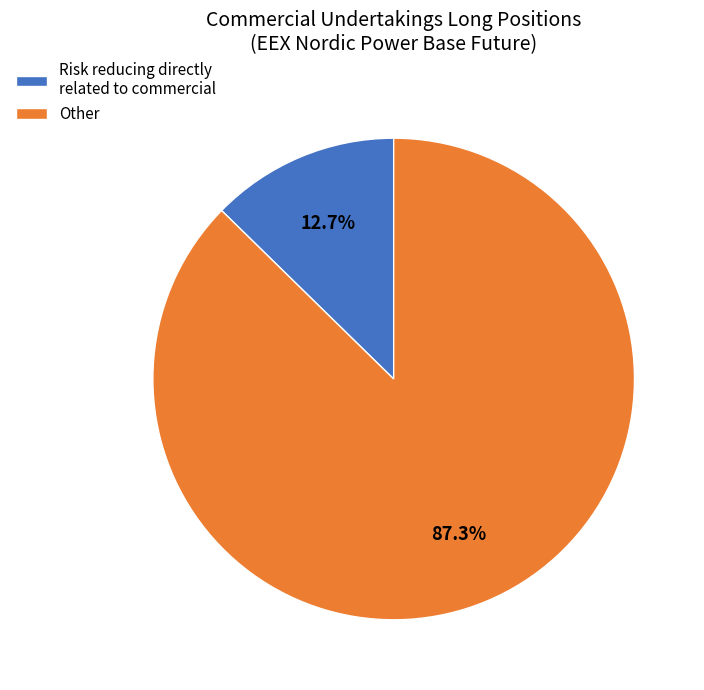

Do Risk reducing directly related to commercial and Other together represent more than half of the pie?

Yes